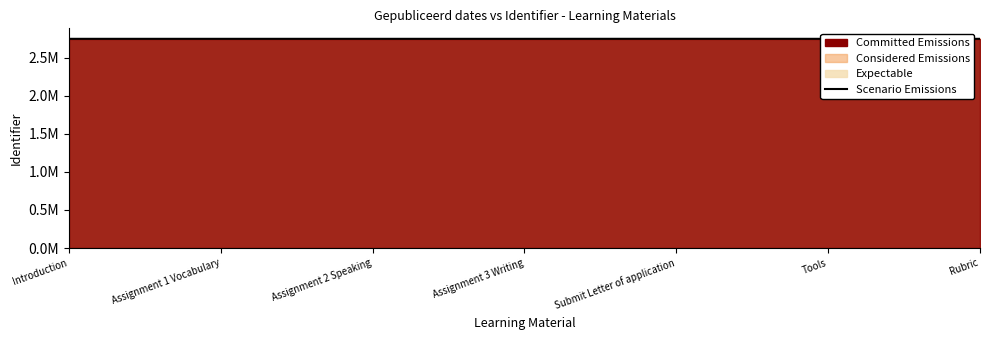

Which label corresponds to the smallest value in the chart?

Introduction